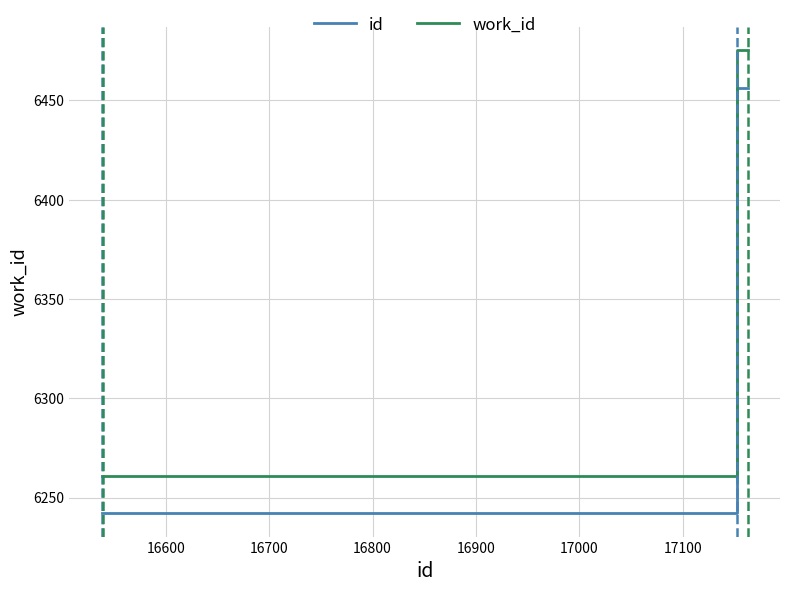

What is the minimum value for work_id?

6260.7